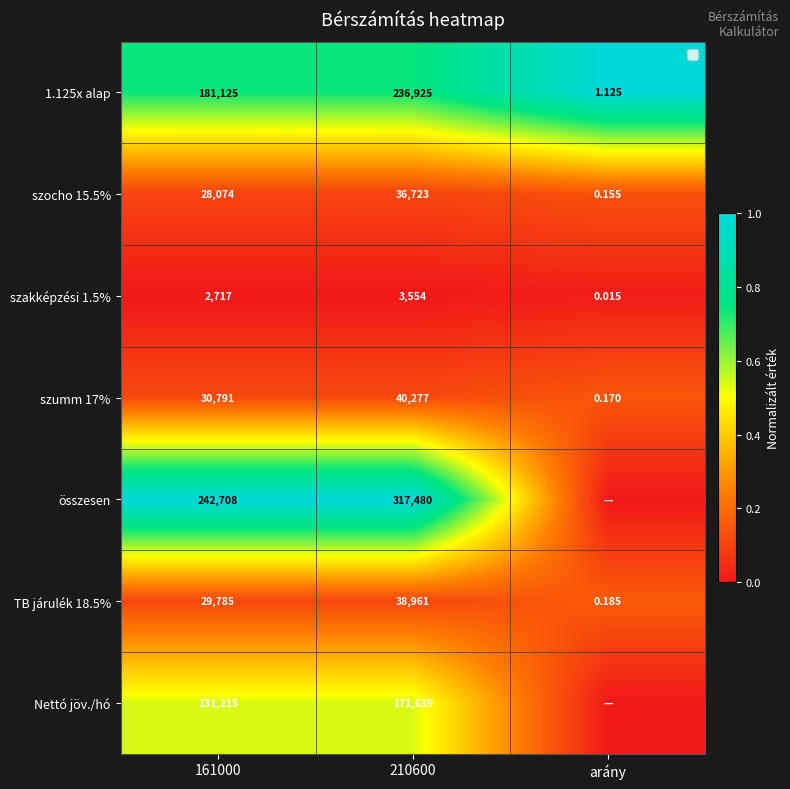

Is the value of szocho 15.5% at 210600 greater than the value of szumm 17% at 210600?

No